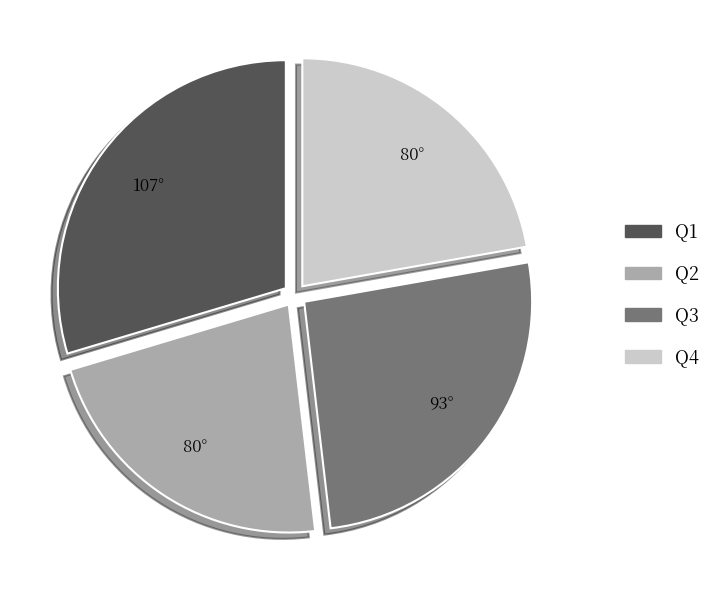

Is the sum of Q4 and Q1 greater than half?

Yes